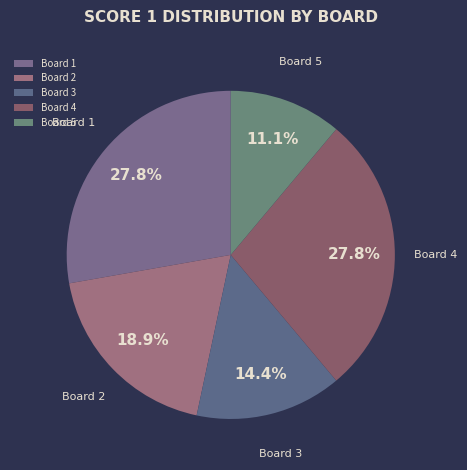

Which slice is the smallest?

Board 5